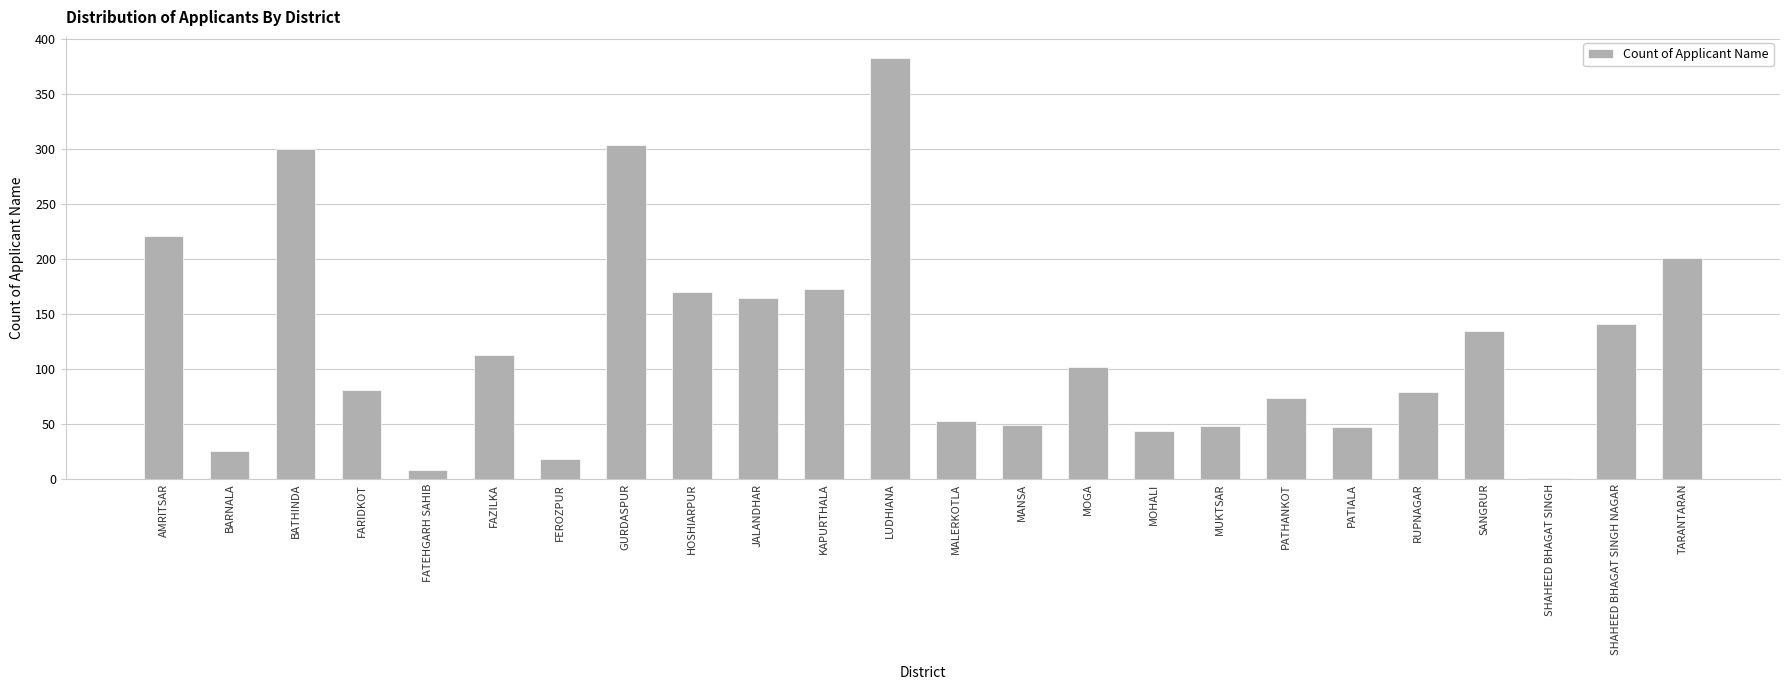

How many series are shown in this chart?

1